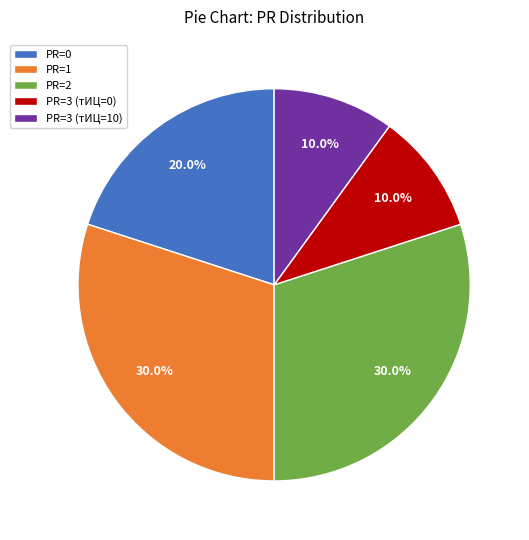

How many segments does this pie chart have?

5